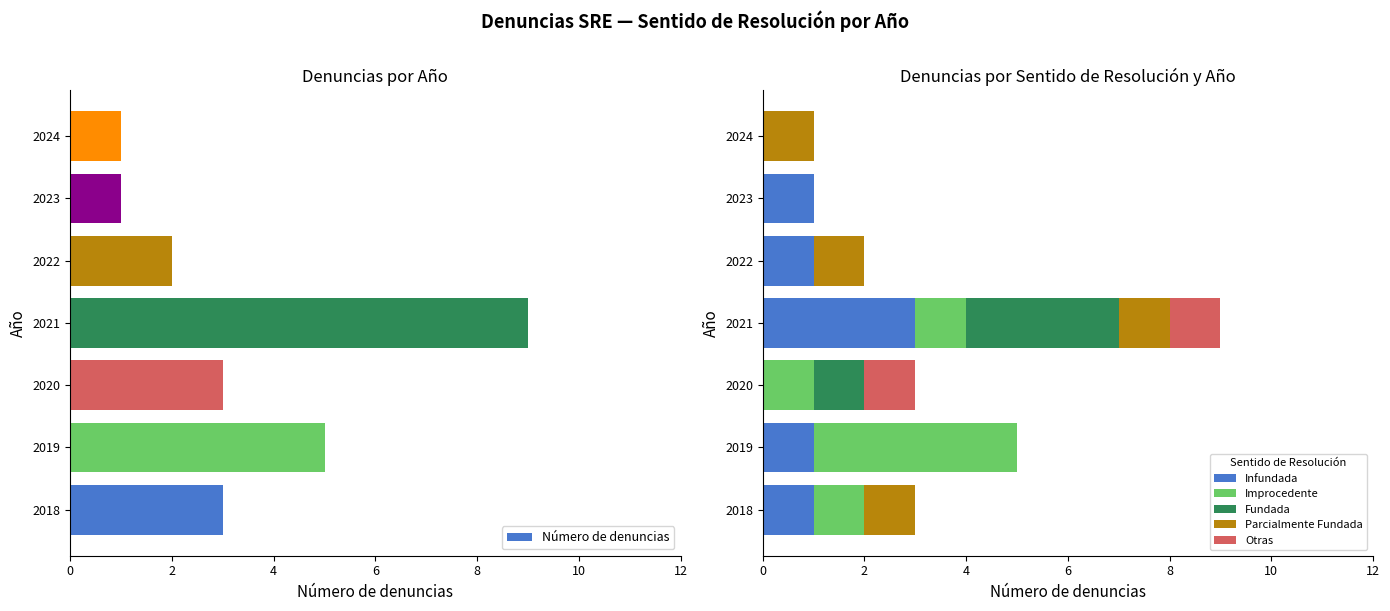

What are all the series names shown in the legend?

Número de denuncias, Infundada, Improcedente, Fundada, Parcialmente Fundada, Otras